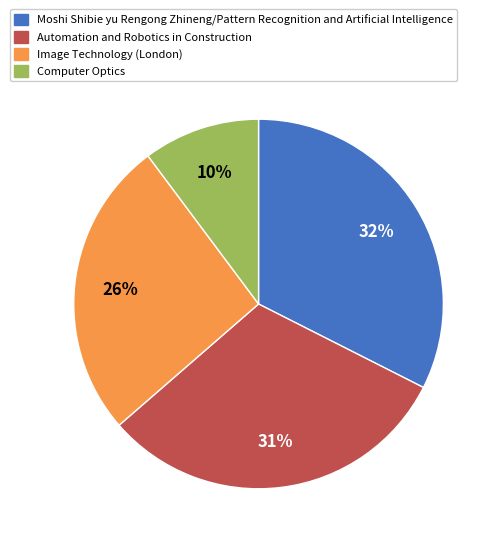

Do Computer Optics and Image Technology (London) together represent more than half of the pie?

No